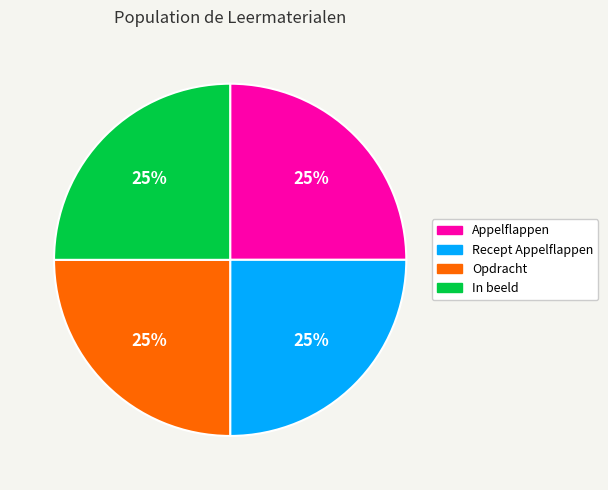

To the nearest percent, what portion does Appelflappen represent?

25%